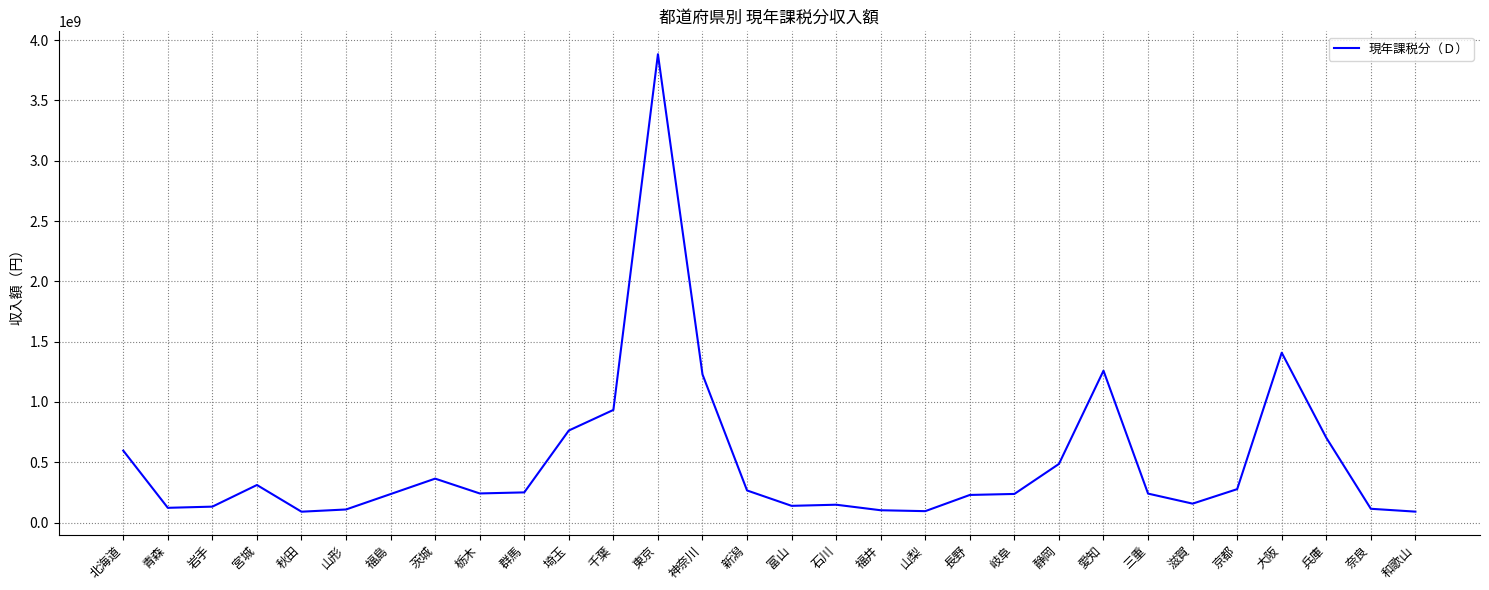

True or false: the data shows 250375237 at 群馬.

True